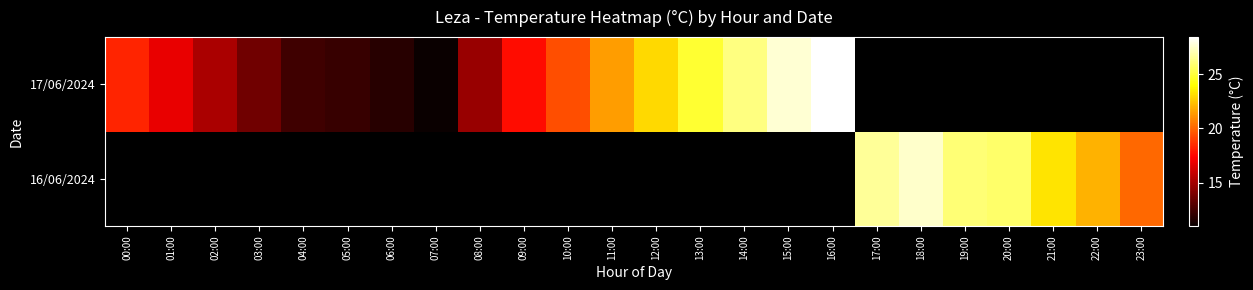

Where is 17/06/2024 nearest to the value 19?

10:00